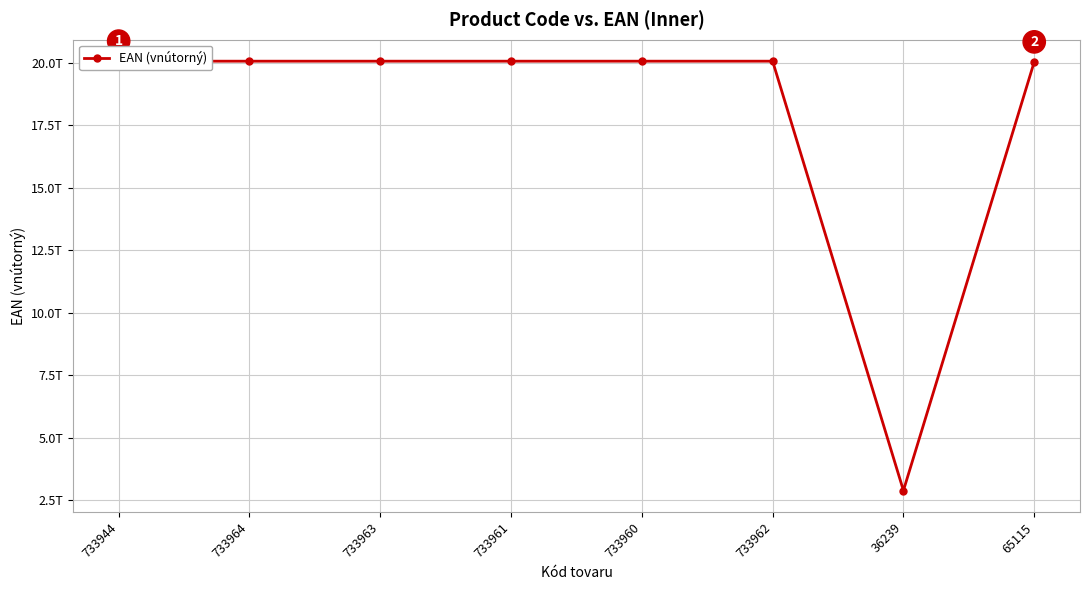

What is the sum of the values at 733963 and 65115?

40118231300009